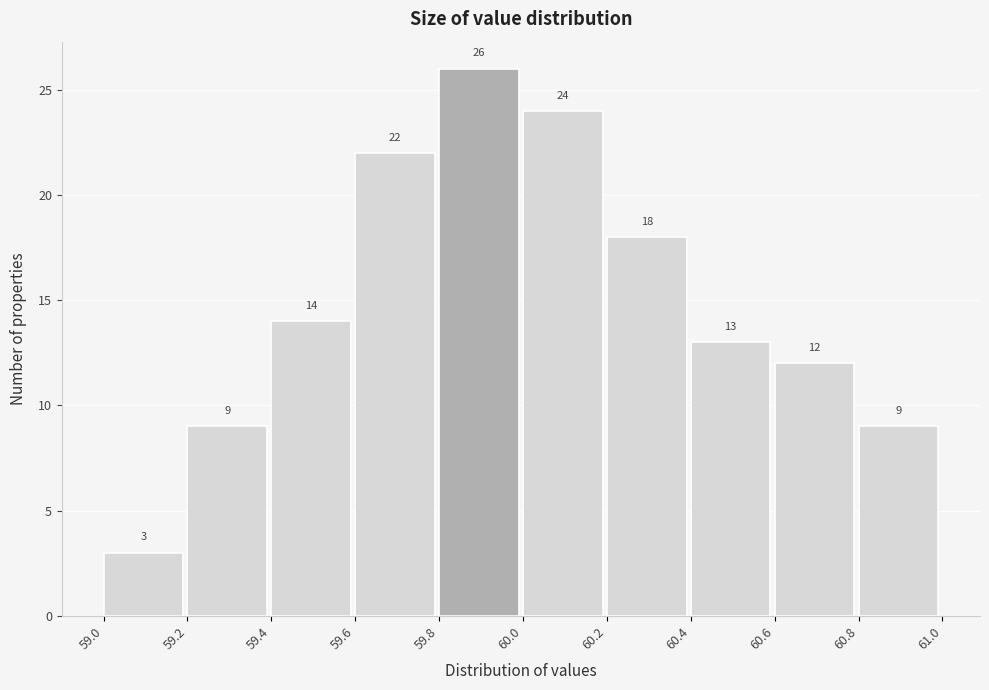

Over which range of the x-axis is the bar tallest?

59.8 to 60.0